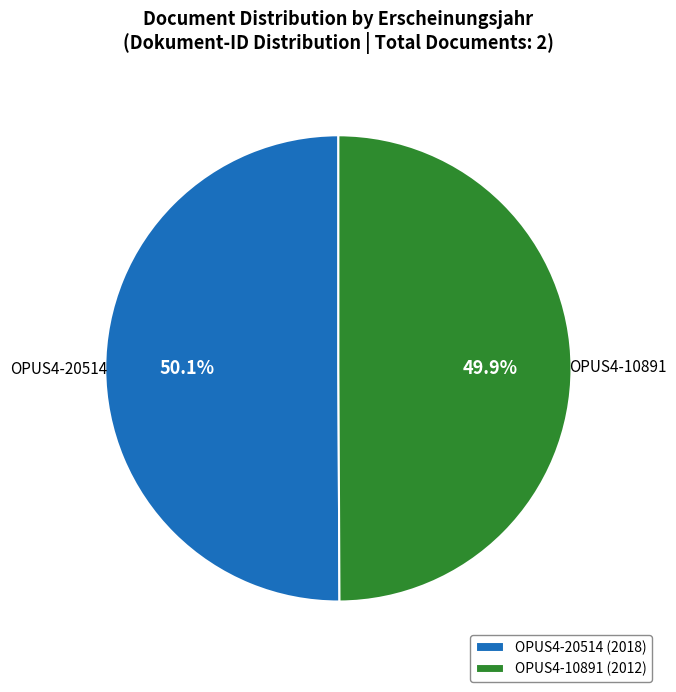

What percentage is the OPUS4-20514 slice, to the nearest percent?

50%